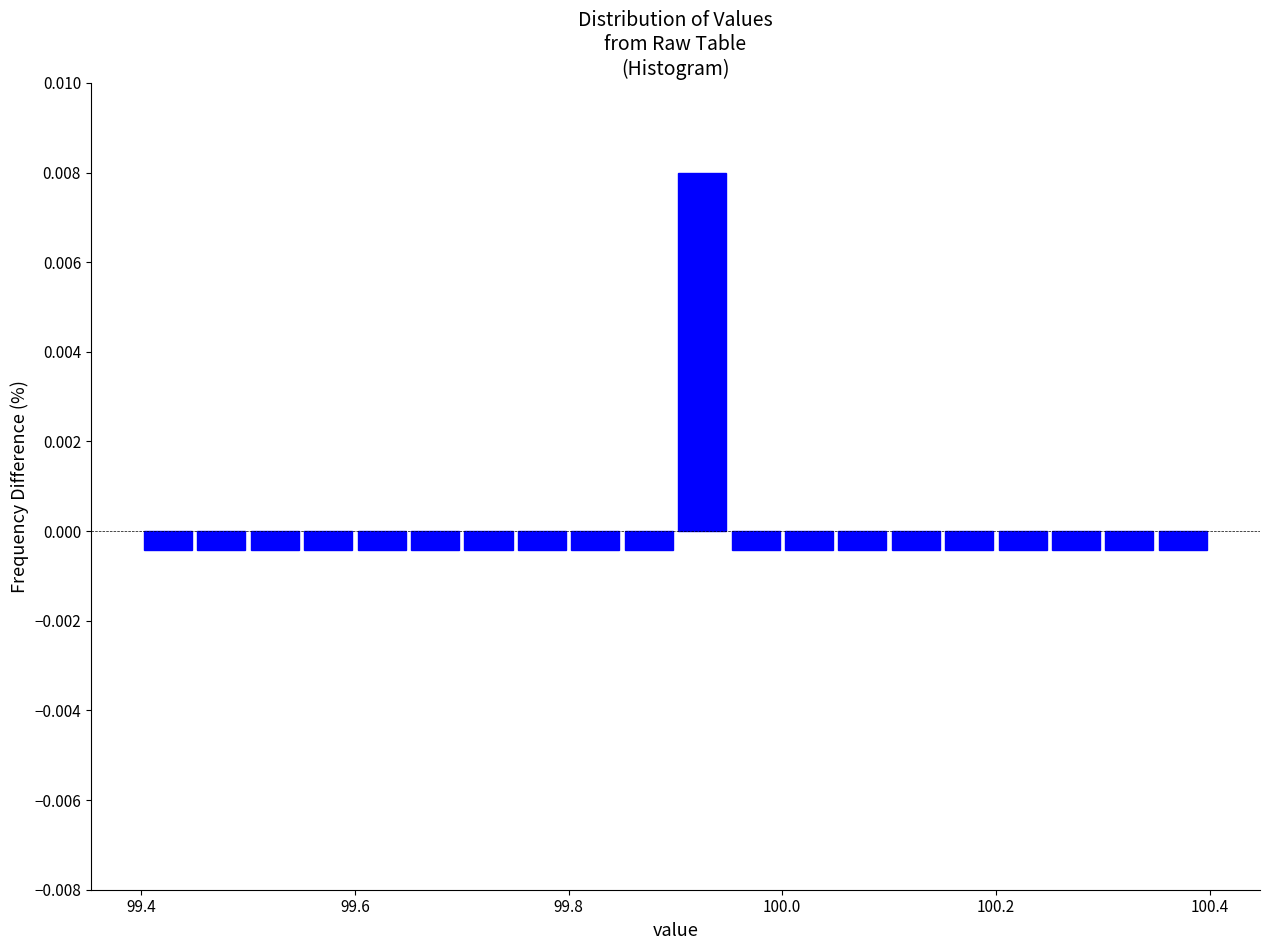

Around what value on the x-axis is the tallest bar? Give the approximate position of its centre, as read against the axis.

99.92